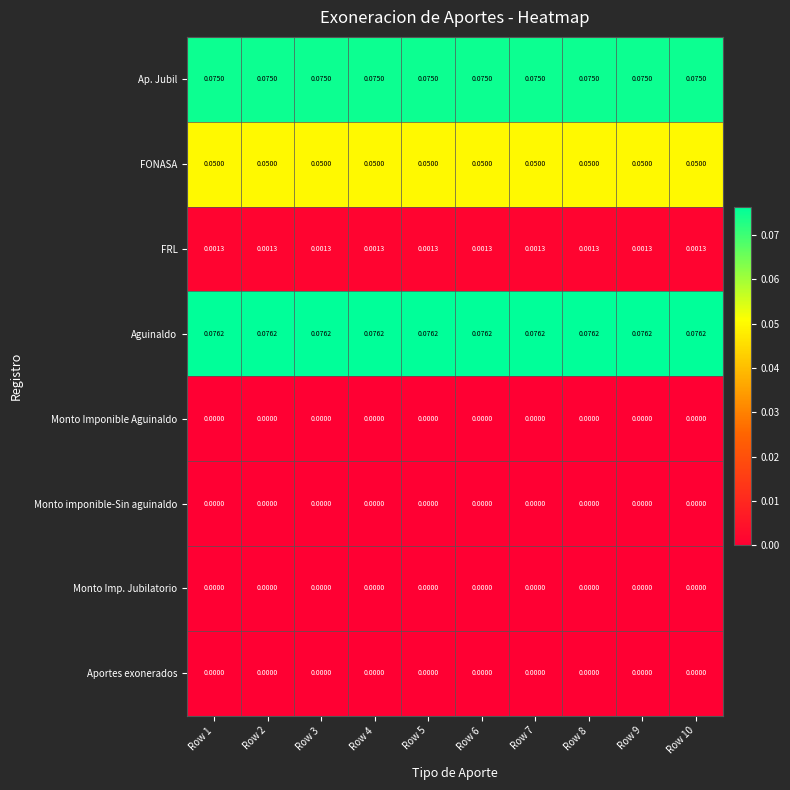

Is the value of FONASA at Row 7 greater than the value of Monto Imp. Jubilatorio at Row 5?

Yes